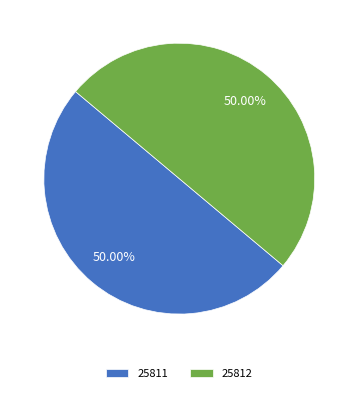

Approximately how many times larger is the value at 25812 compared to 25811?

1.0